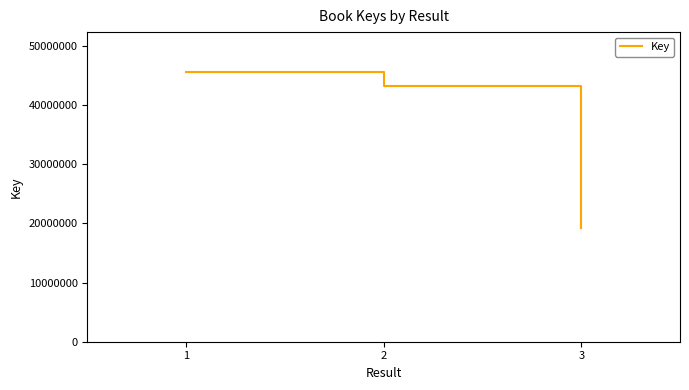

Rank the categories by value from lowest to highest.

3, 2, 1